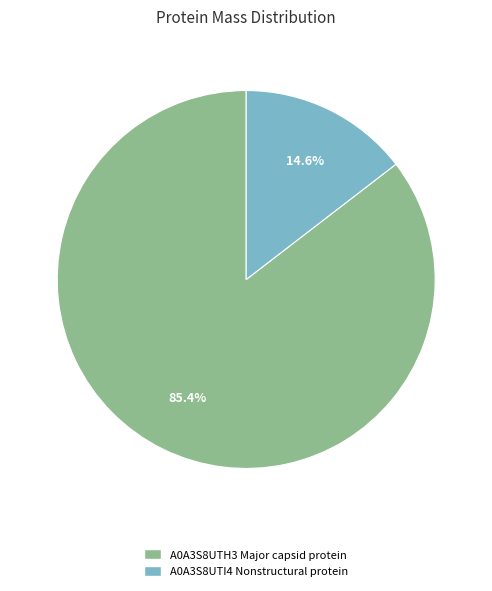

Which slice represents more than half of the pie?

A0A3S8UTH3 Major capsid protein